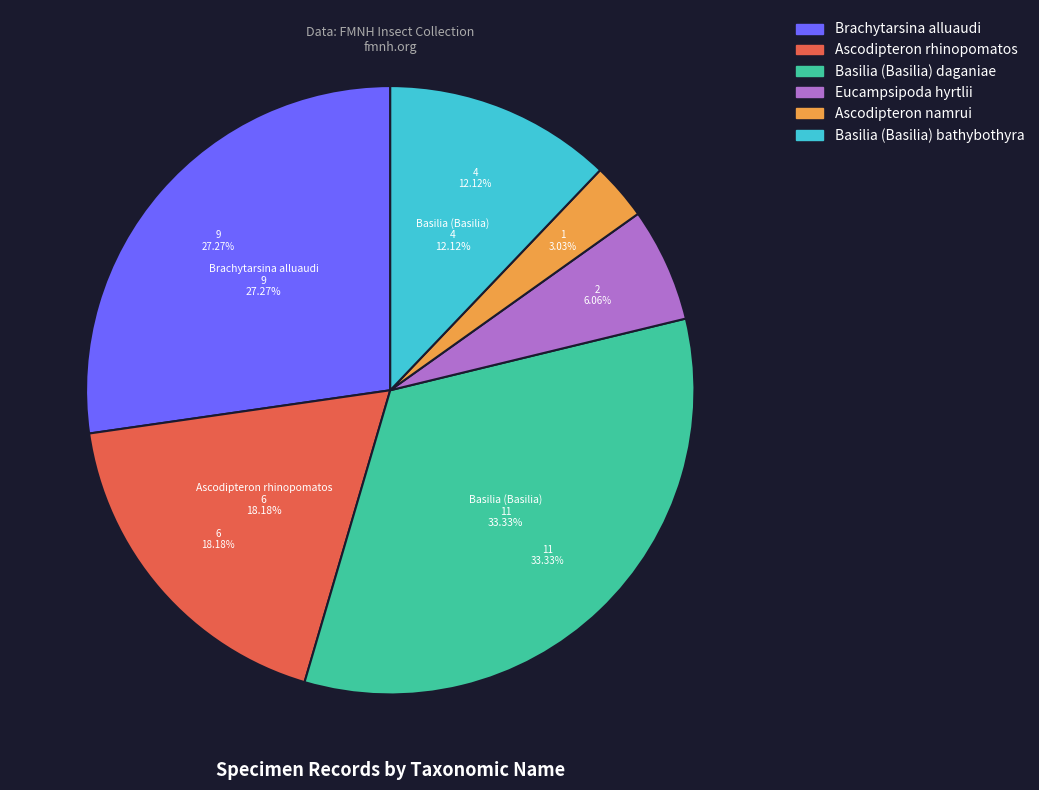

To the nearest percent, what is the average slice percentage?

17%